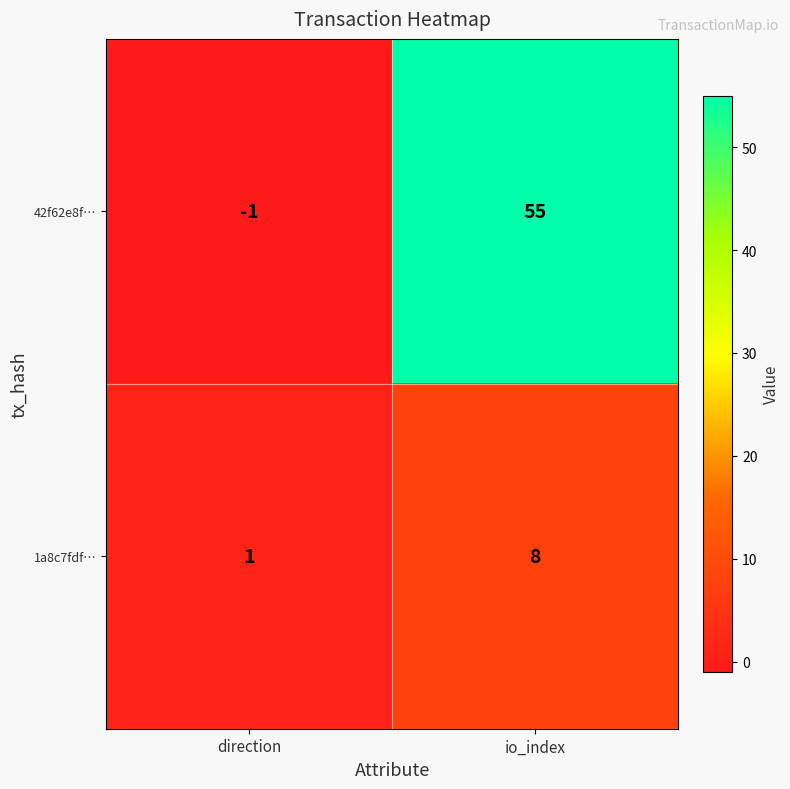

Between direction and io_index, which series saw the biggest shift?

42f62e8f…